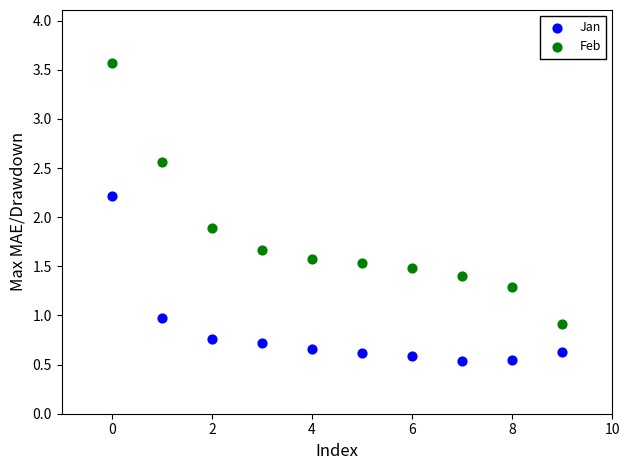

What are all the series names shown in the legend?

Jan, Feb